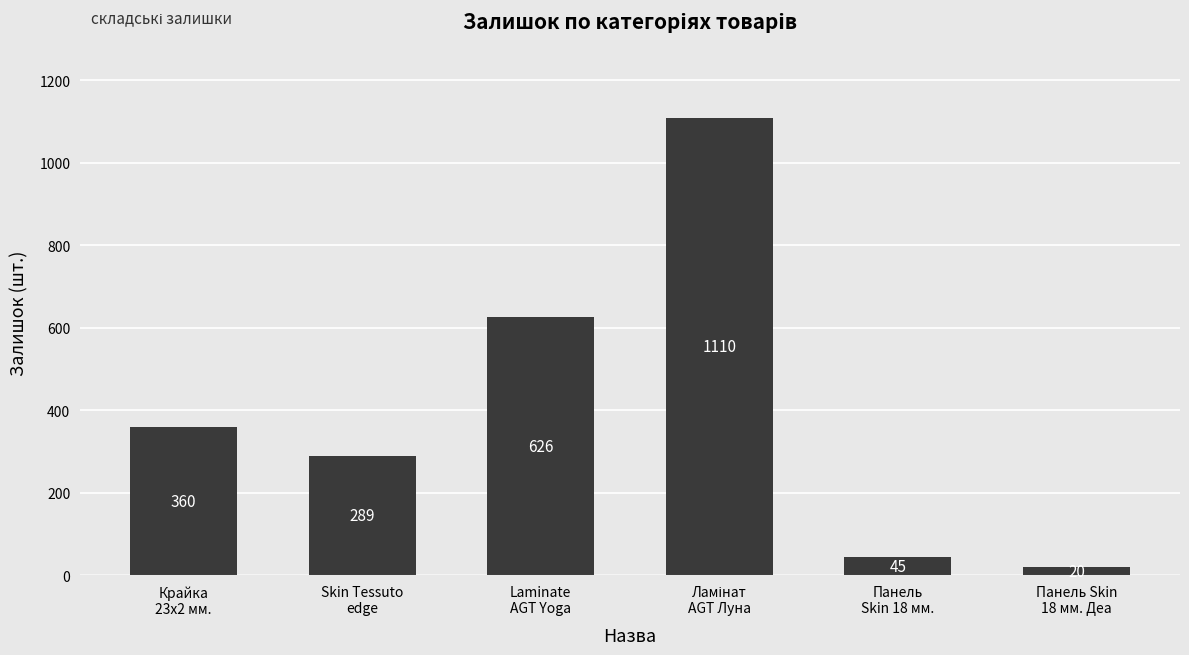

Count the number of data series in this chart.

1